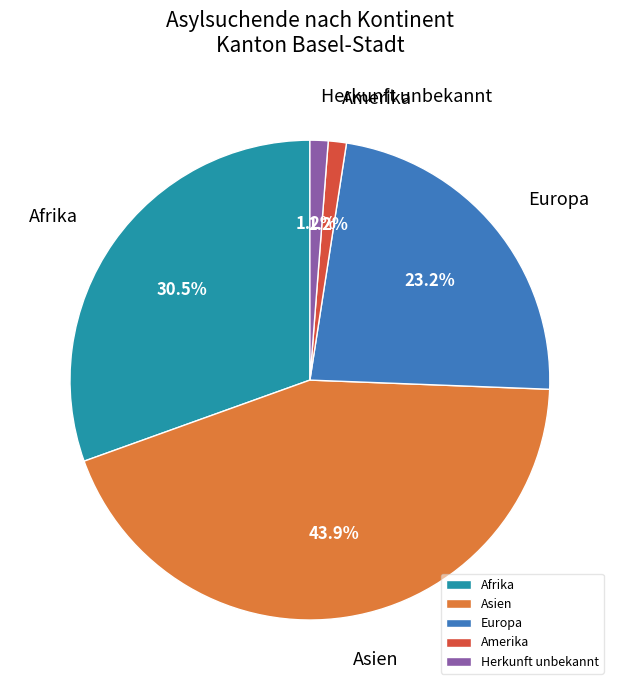

What is the largest slice in the pie chart?

Asien